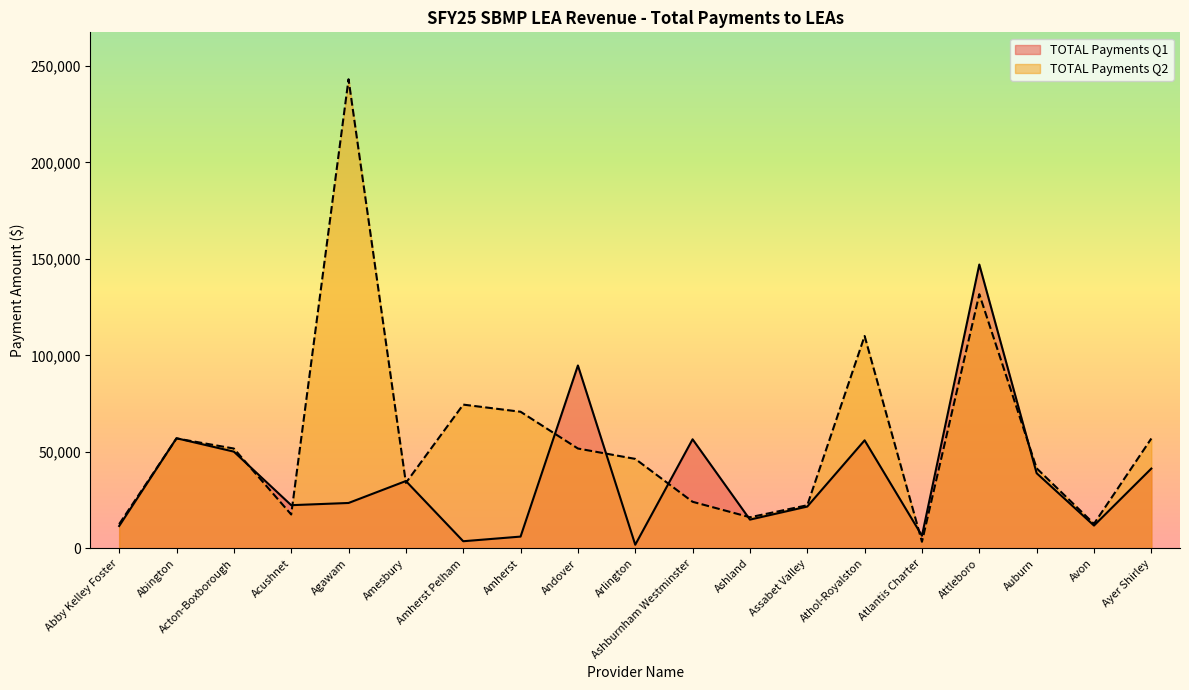

What is the difference between the maximum and minimum values in the TOTAL Payments Q1 series?

145162